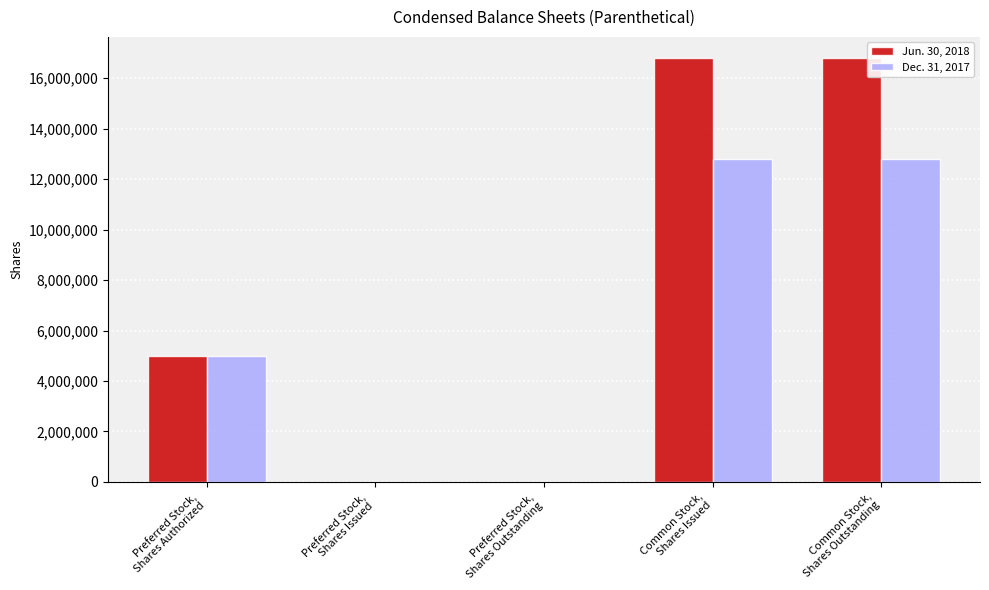

How many groups of bars are there?

5